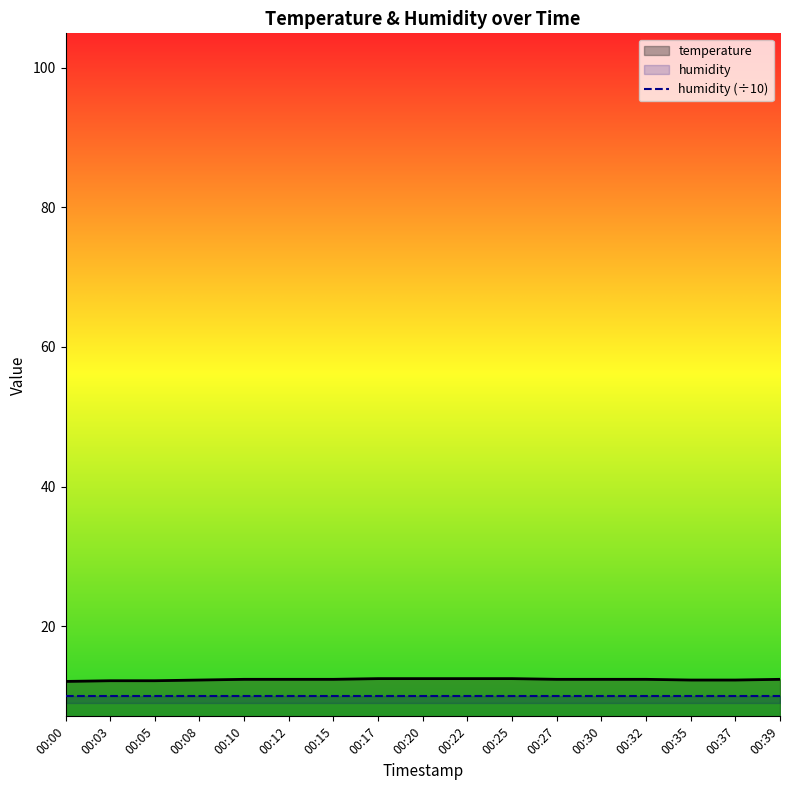

Reading left to right, extract all data points from this chart.

12.1	12.2	12.2	12.3	12.4	12.4	12.4	12.5	12.5	12.5	12.5	12.4	12.4	12.4	12.3	12.3	12.4